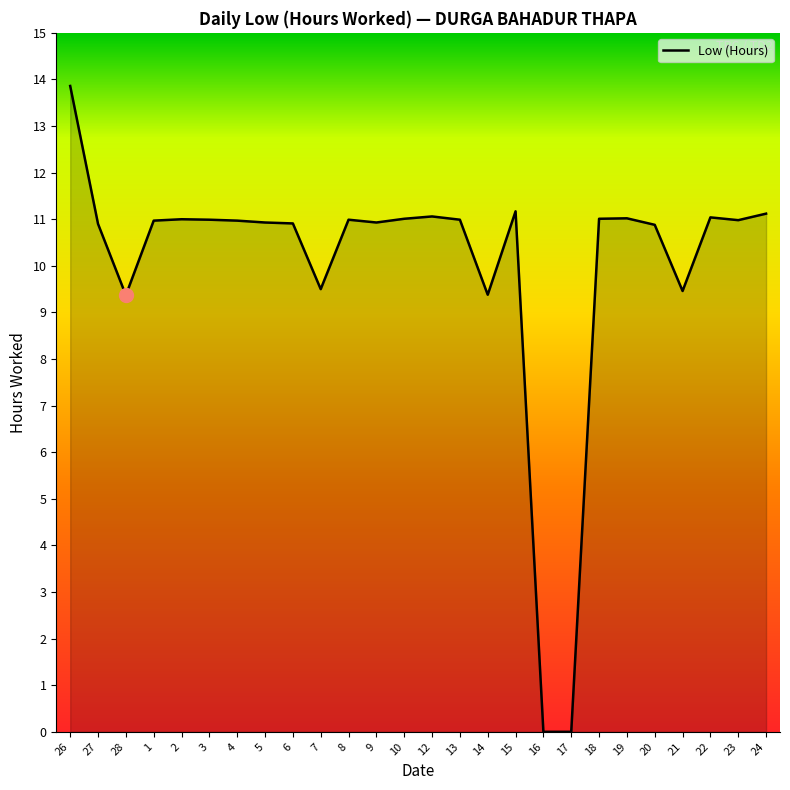

What is the ratio of the value at 5 to the value at 12?

1.0